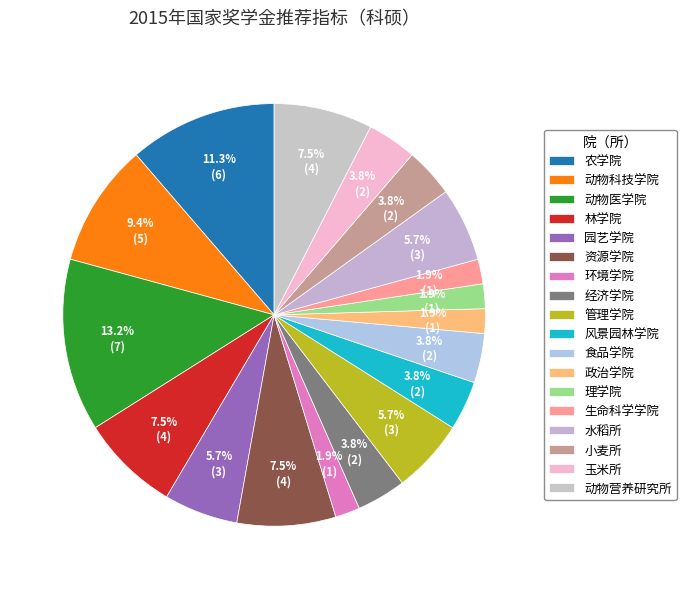

To the nearest percent, what is the difference between the 玉米所 and 资源学院 slice percentages?

4%